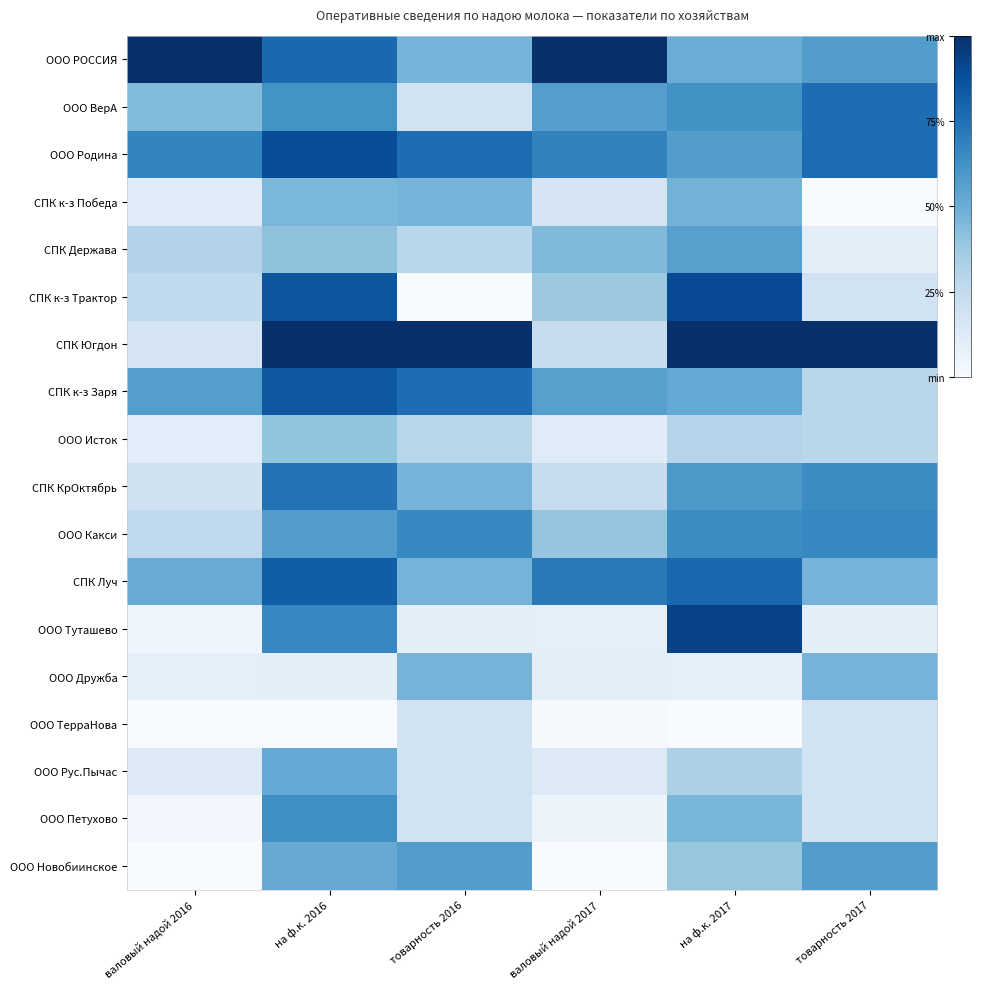

What is the spread (max minus min) of values at валовый надой 2016?

1.0